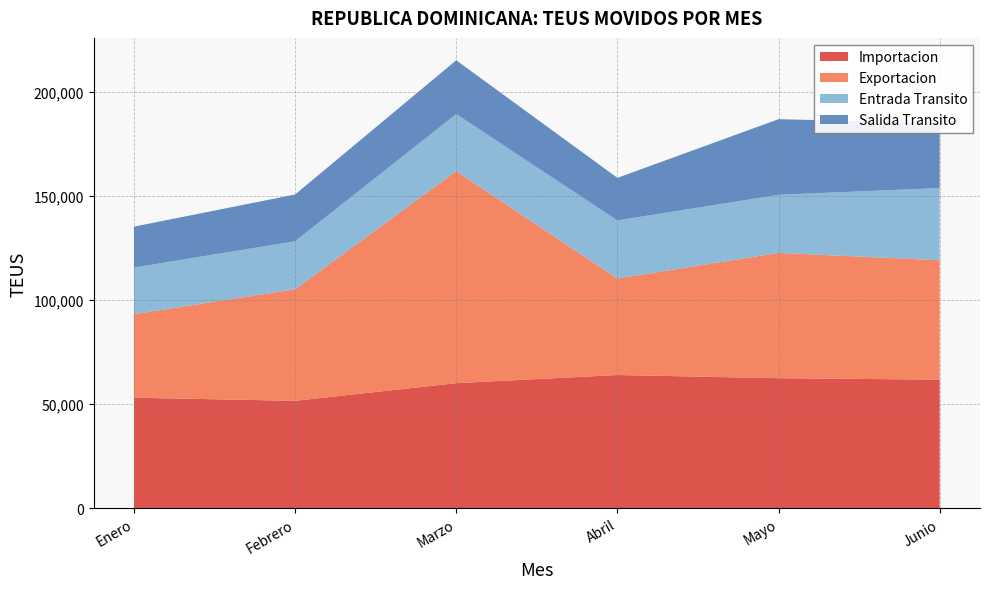

The value of Importacion at Mayo is 62368. True or false?

True